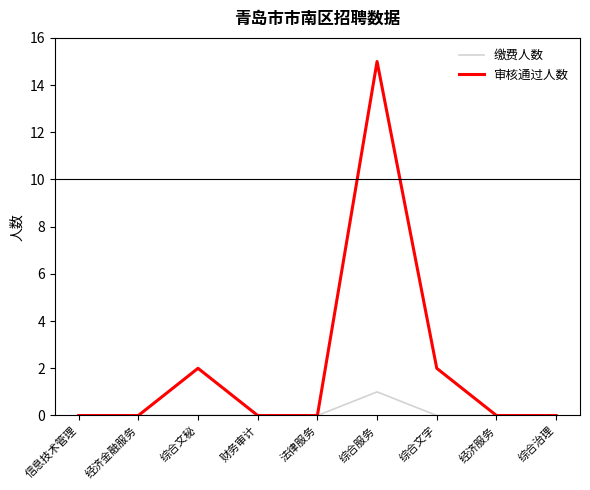

Reading right to left, extract all data points from this chart.

缴费人数: 0	0	0	1	0	0	0	0	0
审核通过人数: 0	0	2	15	0	0	2	0	0